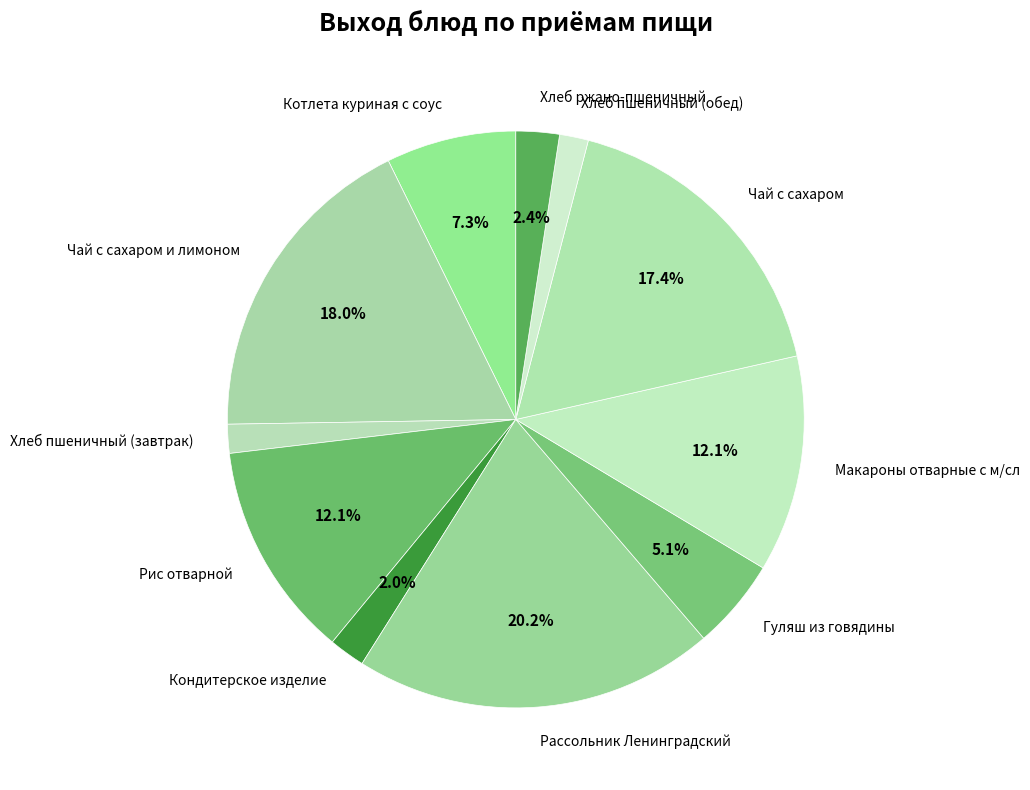

Rank the categories by value from highest to lowest.

Рассольник Ленинградский, Чай с сахаром и лимоном, Чай с сахаром, Рис отварной, Макароны отварные с м/сл, Котлета куриная с соус, Гуляш из говядины, Хлеб ржано-пшеничный, Кондитерское изделие, Хлеб пшеничный (завтрак), Хлеб пшеничный (обед)